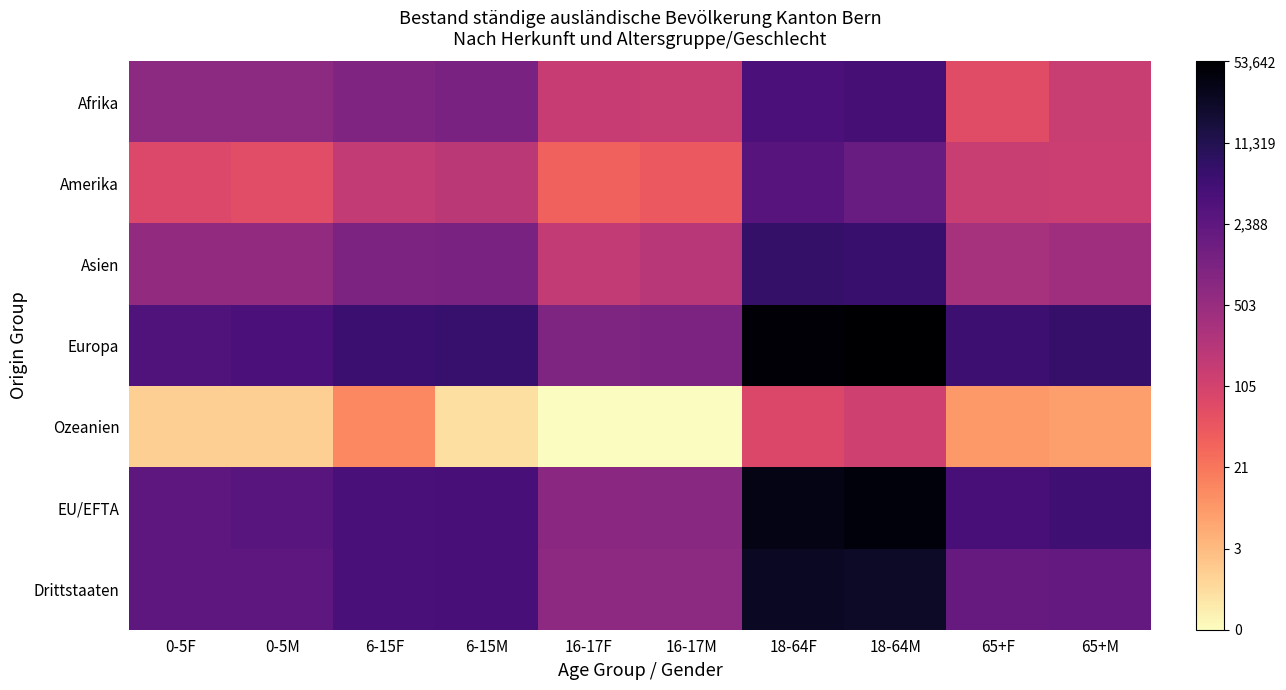

Reading right to left, extract all data points from this chart.

Afrika: 65+M=4.9	65+F=4.3	18-64M=8.5	18-64F=8.3	16-17M=4.9	16-17F=5.0	6-15M=7.0	6-15F=6.9	0-5M=6.5	0-5F=6.5
Amerika: 65+M=4.9	65+F=5.0	18-64M=7.5	18-64F=8.0	16-17M=3.8	16-17F=3.6	6-15M=5.3	6-15F=5.1	0-5M=4.2	0-5F=4.4
Asien: 65+M=6.0	65+F=5.8	18-64M=8.7	18-64F=8.9	16-17M=5.4	16-17F=5.1	6-15M=7.0	6-15F=6.9	0-5M=6.4	0-5F=6.4
Europa: 65+M=8.8	65+F=8.7	18-64M=10.9	18-64F=10.7	16-17M=6.9	16-17F=6.9	6-15M=8.8	6-15F=8.7	0-5M=8.3	0-5F=8.2
Ozeanien: 65+M=2.2	65+F=2.3	18-64M=4.8	18-64F=4.5	16-17M=0.0	16-17F=0.0	6-15M=0.7	6-15F=2.7	0-5M=1.1	0-5F=1.1
EU/EFTA: 65+M=8.6	65+F=8.4	18-64M=10.7	18-64F=10.5	16-17M=6.6	16-17F=6.6	6-15M=8.4	6-15F=8.3	0-5M=7.9	0-5F=7.8
Drittstaaten: 65+M=7.7	65+F=7.6	18-64M=10.1	18-64F=10.1	16-17M=6.5	16-17F=6.5	6-15M=8.4	6-15F=8.3	0-5M=7.8	0-5F=7.8